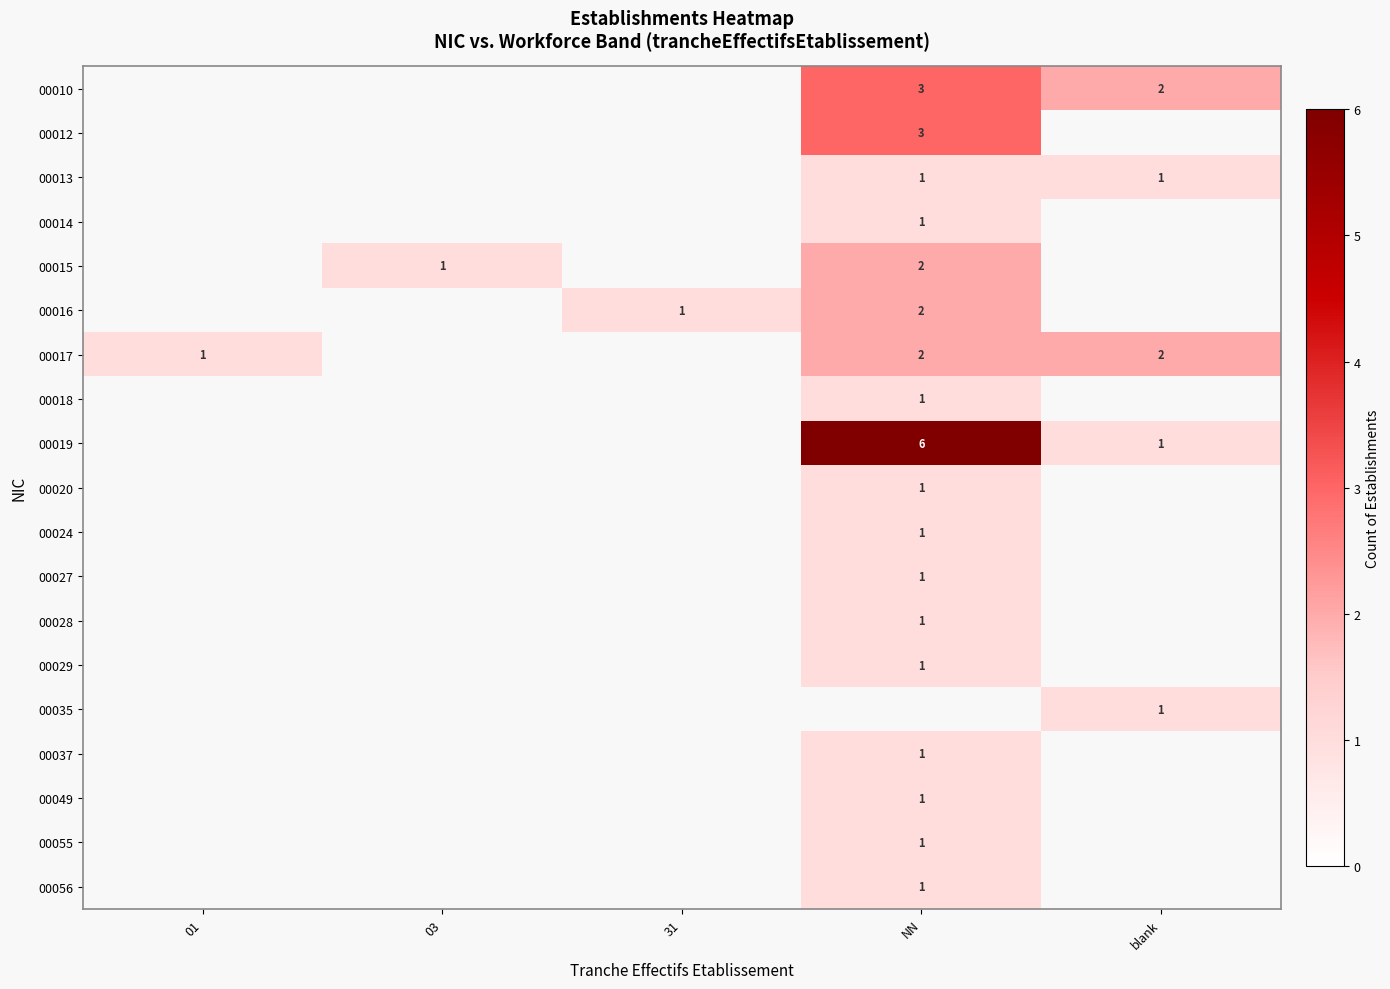

What is the greatest value displayed?

6.0